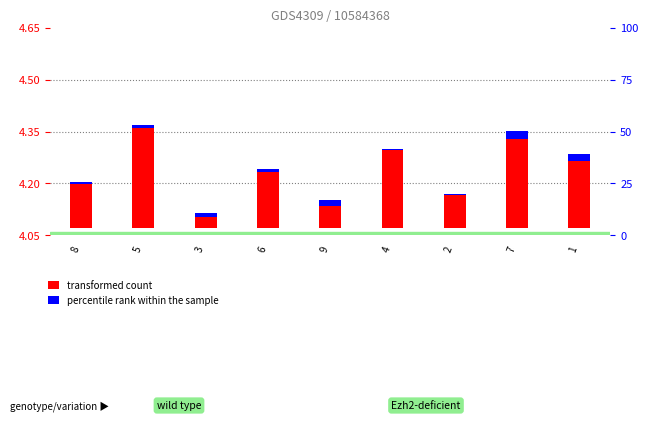

Which category has the lowest value in the percentile rank within the sample series?

4